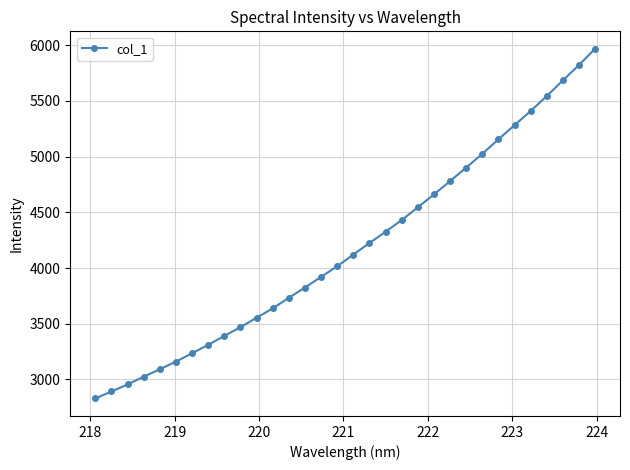

What is the value of the 24th point from the left?

4901.0